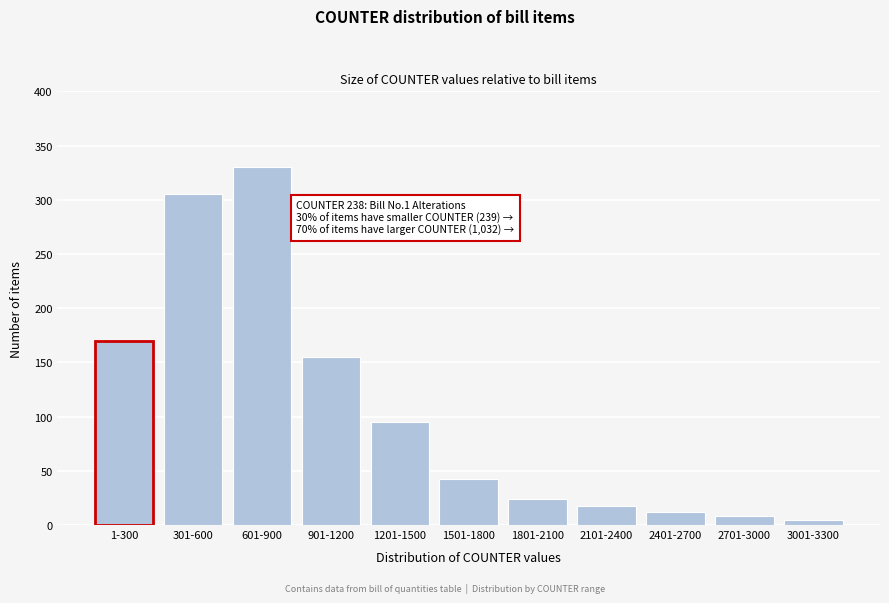

Reading left to right, what are all the values shown in this chart?

1-300=170	301-600=305	601-900=330	901-1200=155	1201-1500=95	1501-1800=42	1801-2100=24	2101-2400=18	2401-2700=12	2701-3000=8	3001-3300=5